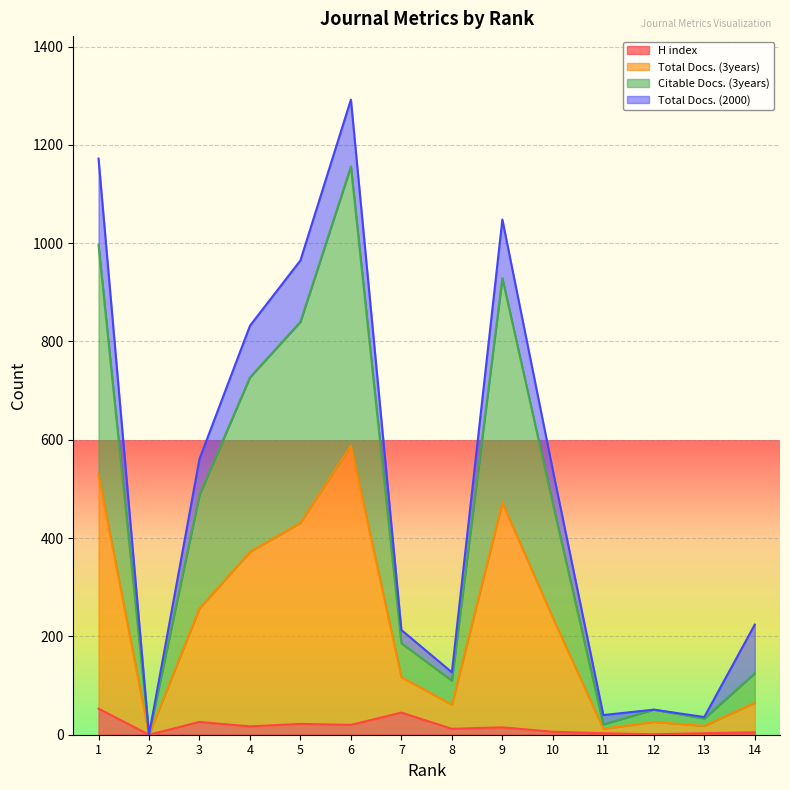

How many interior local valleys does the Total Docs. (3years) series have?

4